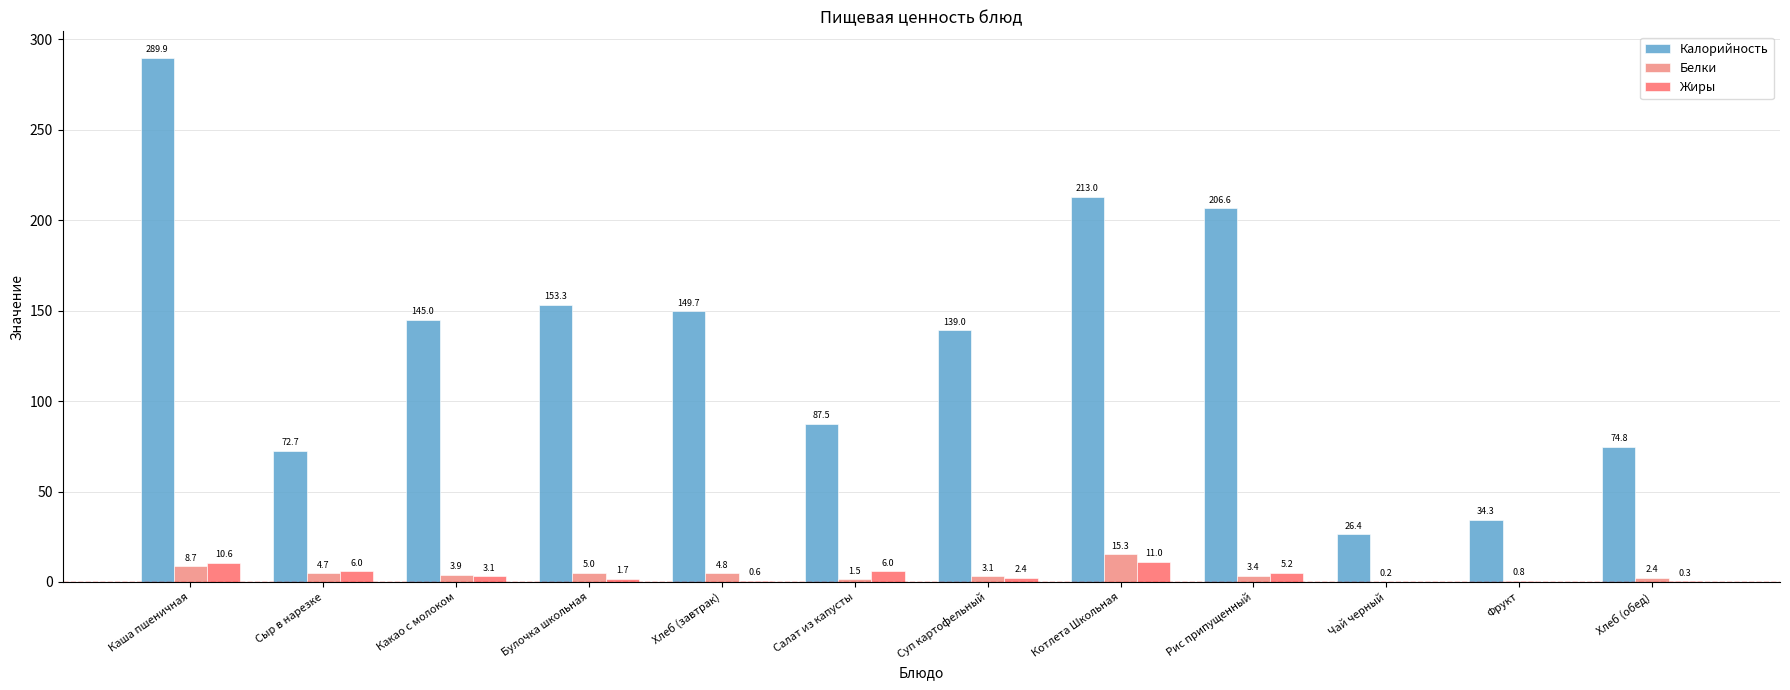

How many positive values does the Жиры series have?

10